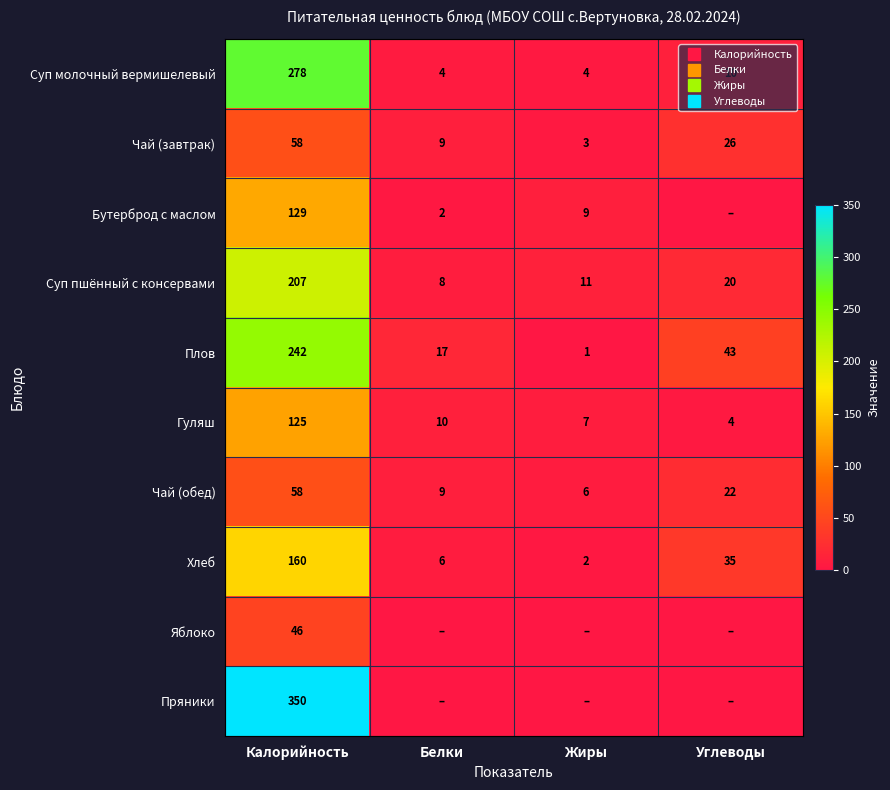

What is the maximum value for Хлеб?

160.0